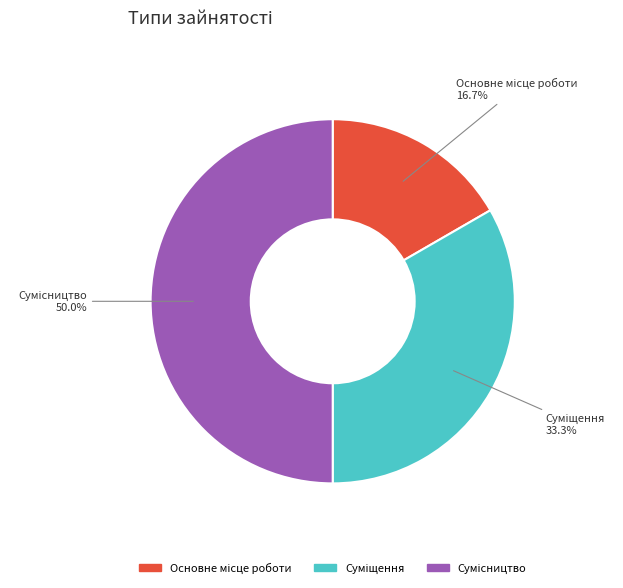

Rank the categories by value from highest to lowest.

Сумісництво, Суміщення, Основне місце роботи